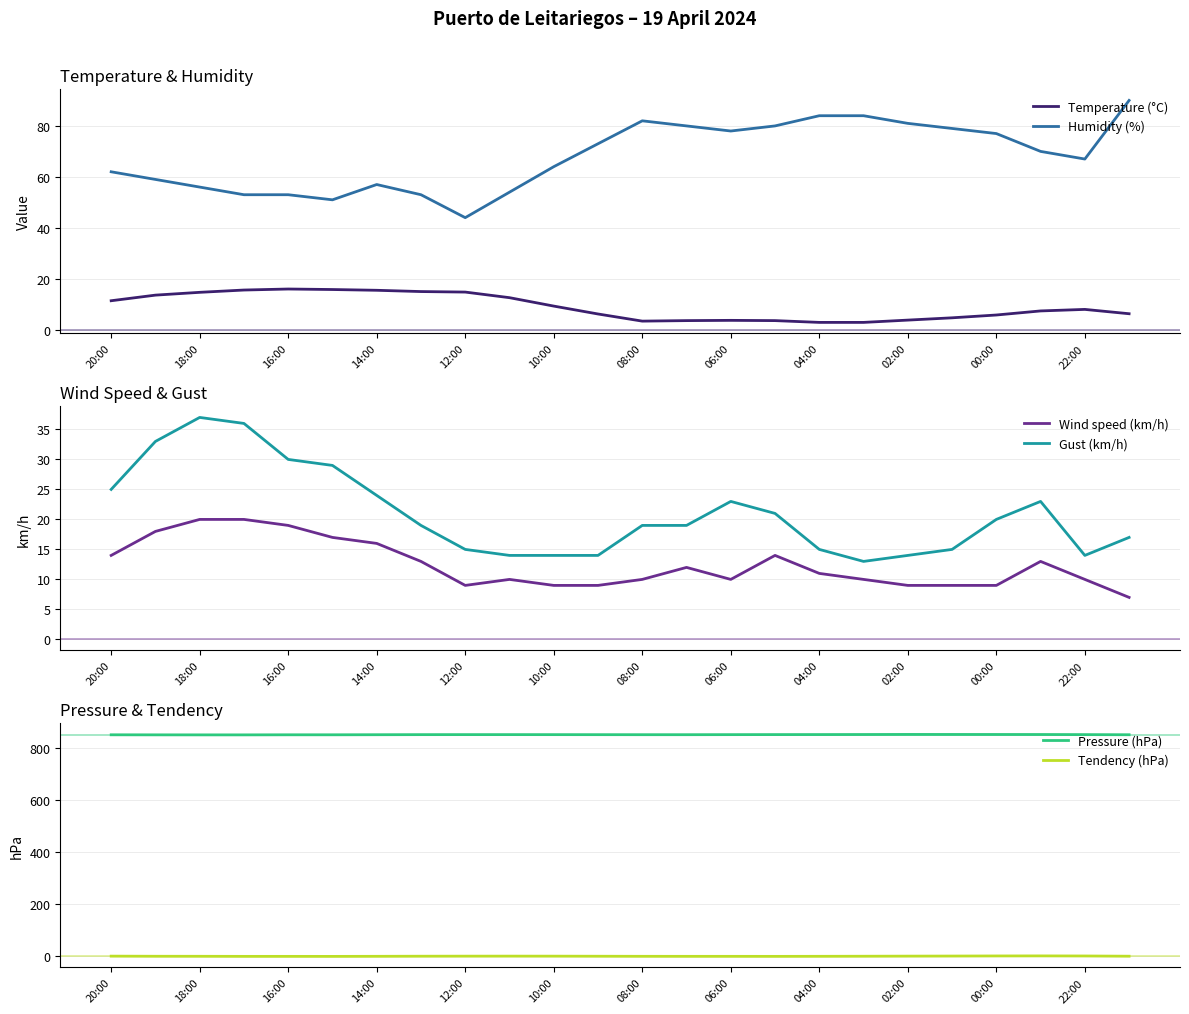

True or false: Temperature (°C) has more than 2 points higher than both neighbors.

True